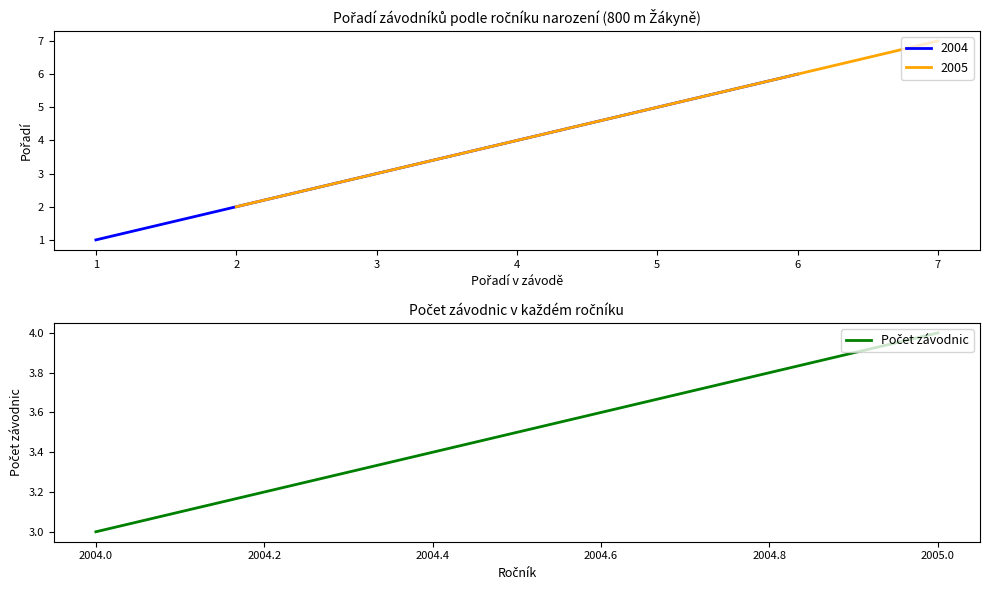

Reading left to right, extract all data points from this chart.

3	4